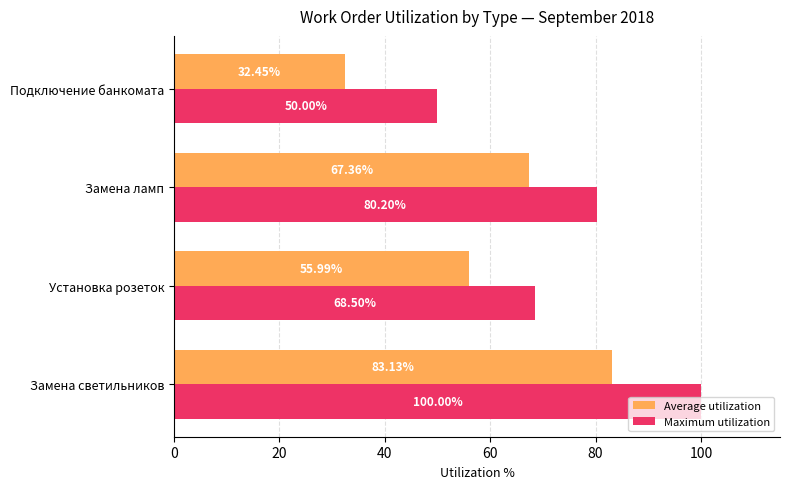

List the series in order of their overall mean, lowest first.

Average utilization, Maximum utilization